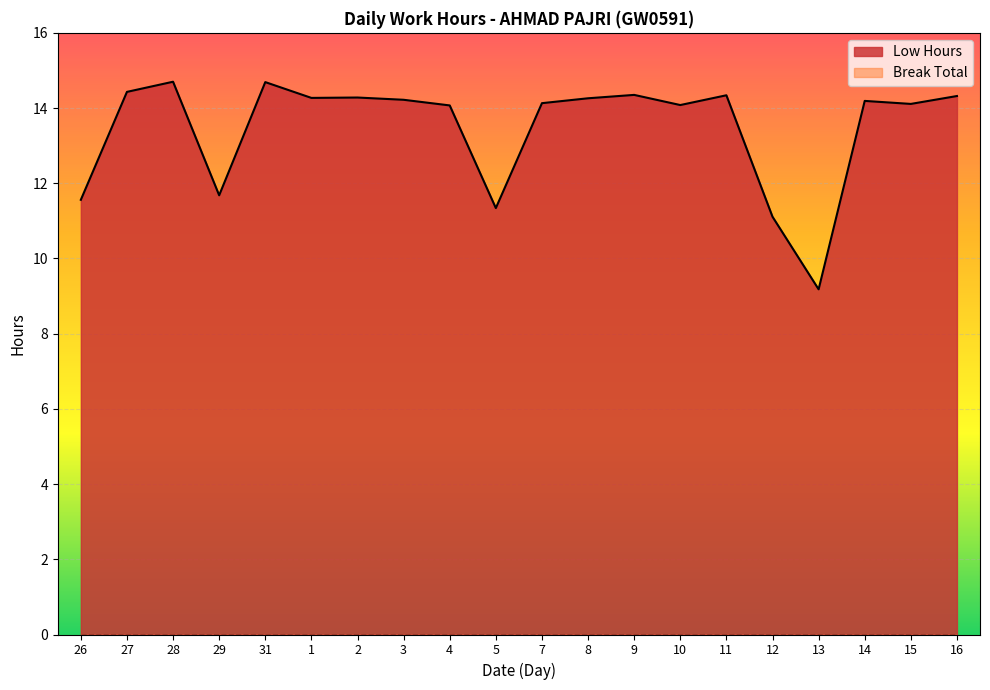

Which category has the highest value across all series?

28